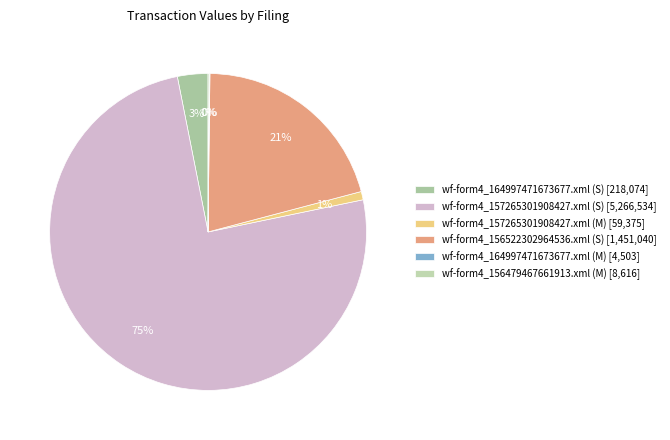

What is the ratio of the value at wf-form4_164997471673677.xml (S) to the value at wf-form4_164997471673677.xml (M)?

48.4